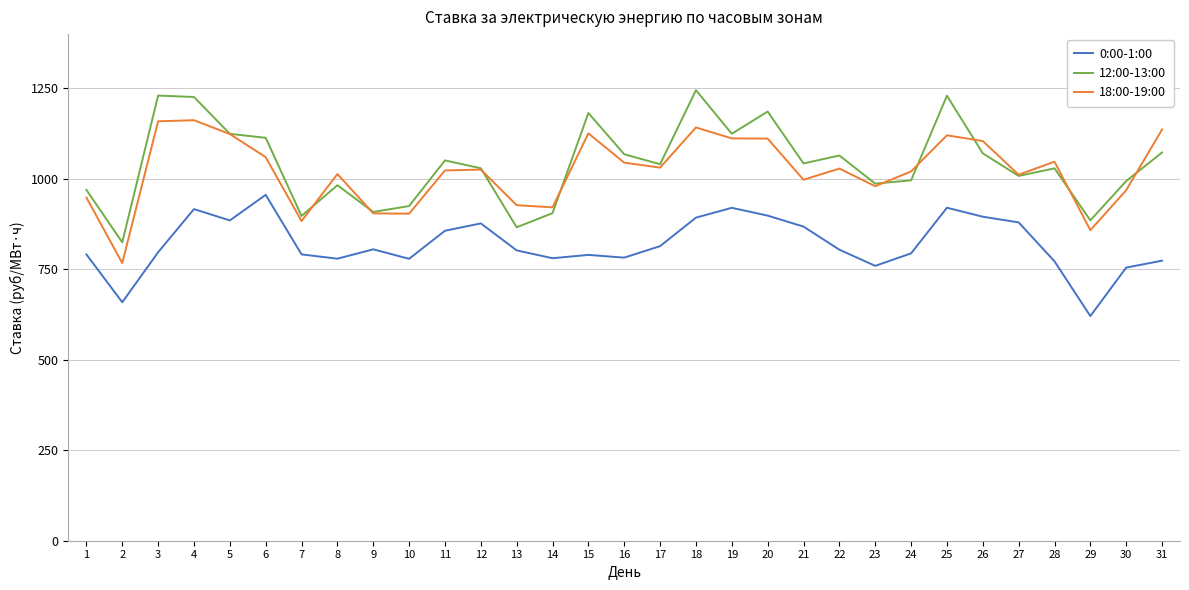

Is it true that 0:00-1:00 equals 659.0 at 2?

True